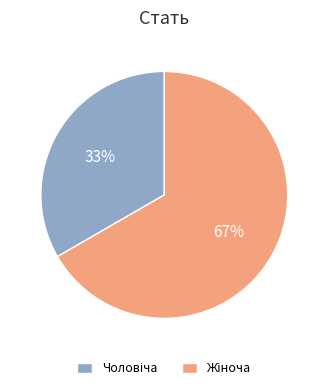

To the nearest percent, what is the average slice percentage?

50%